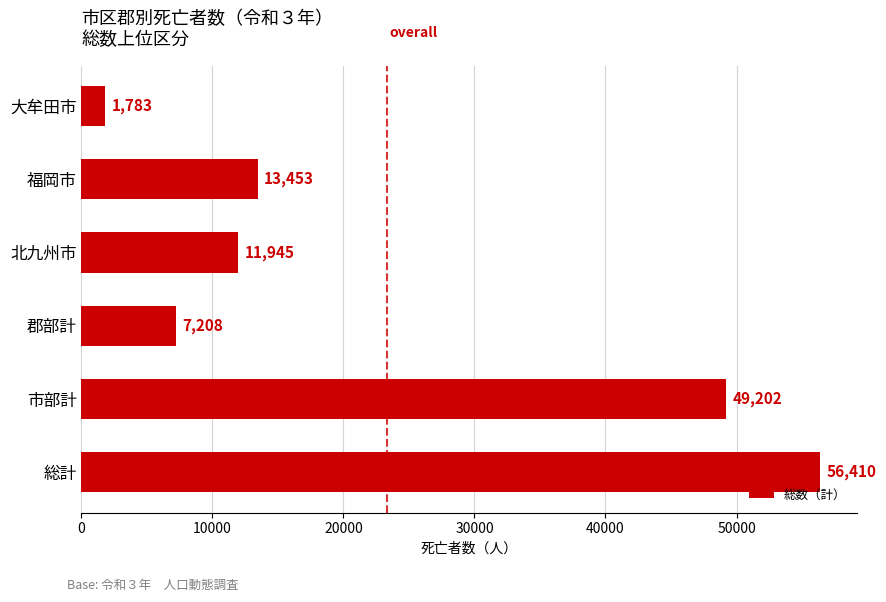

Rank the categories by value from lowest to highest.

大牟田市, 郡部計, 北九州市, 福岡市, 市部計, 総計